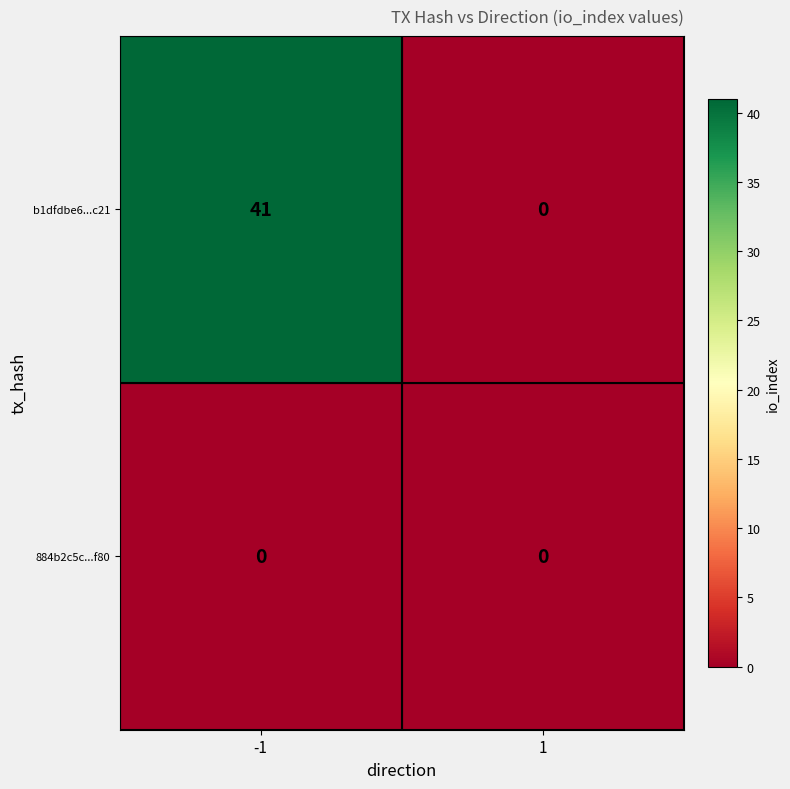

List the series in order of their peak value, lowest first.

884b2c5c...f80, b1dfdbe6...c21